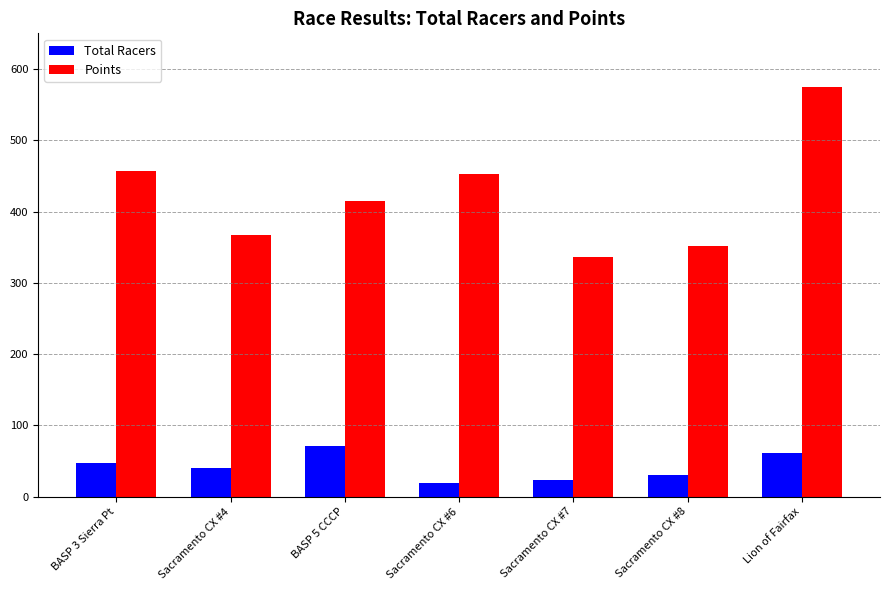

What is the label of the 6th bar from the left?

Sacramento CX #8